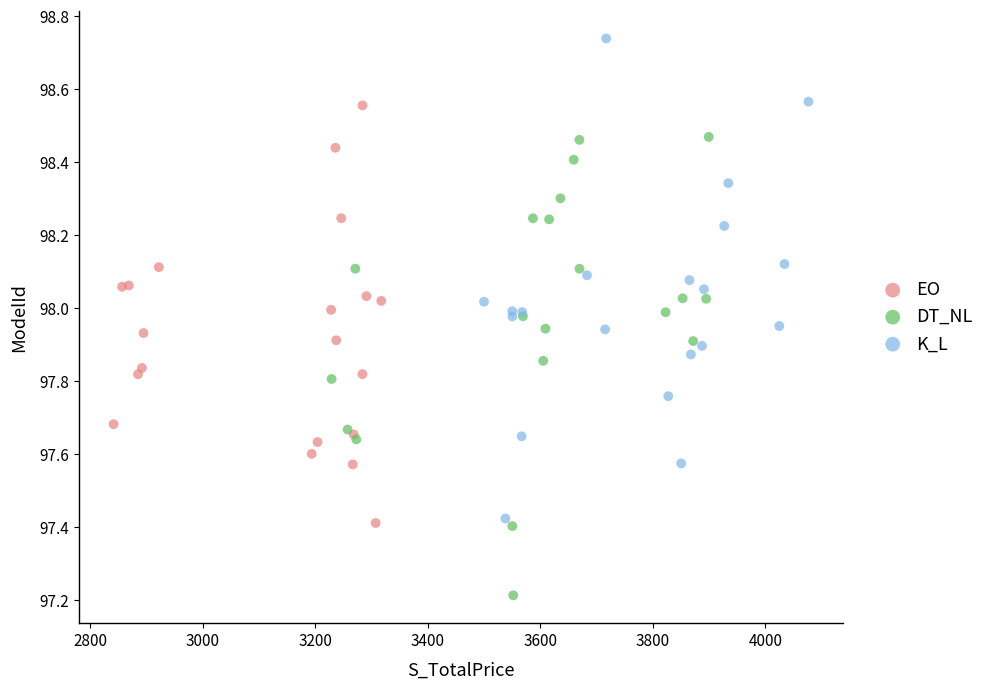

Which series reaches the minimum Y coordinate?

DT_NL